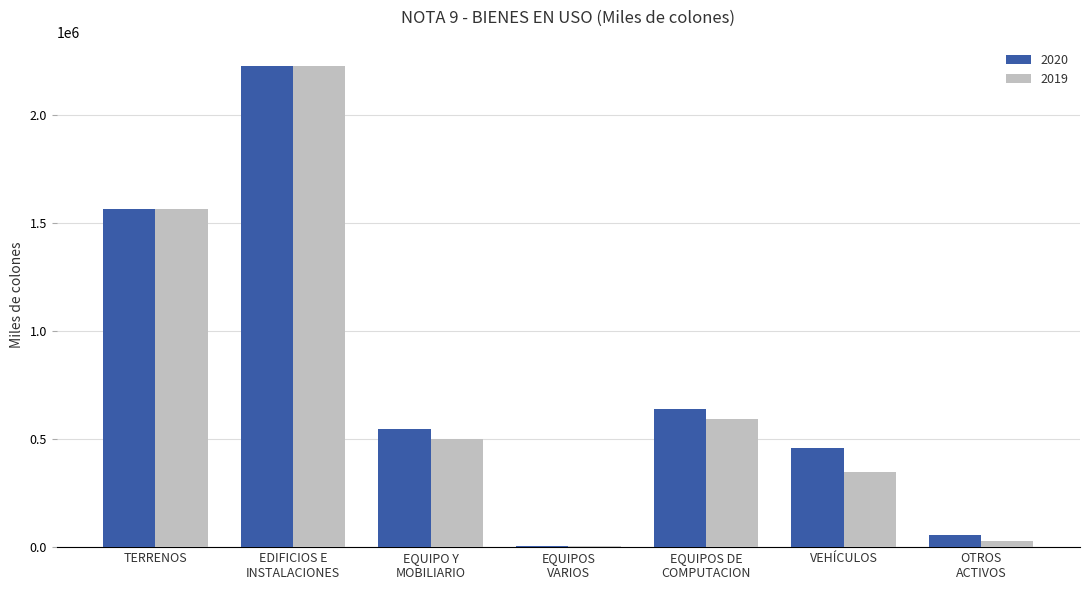

How many series are shown in this chart?

2